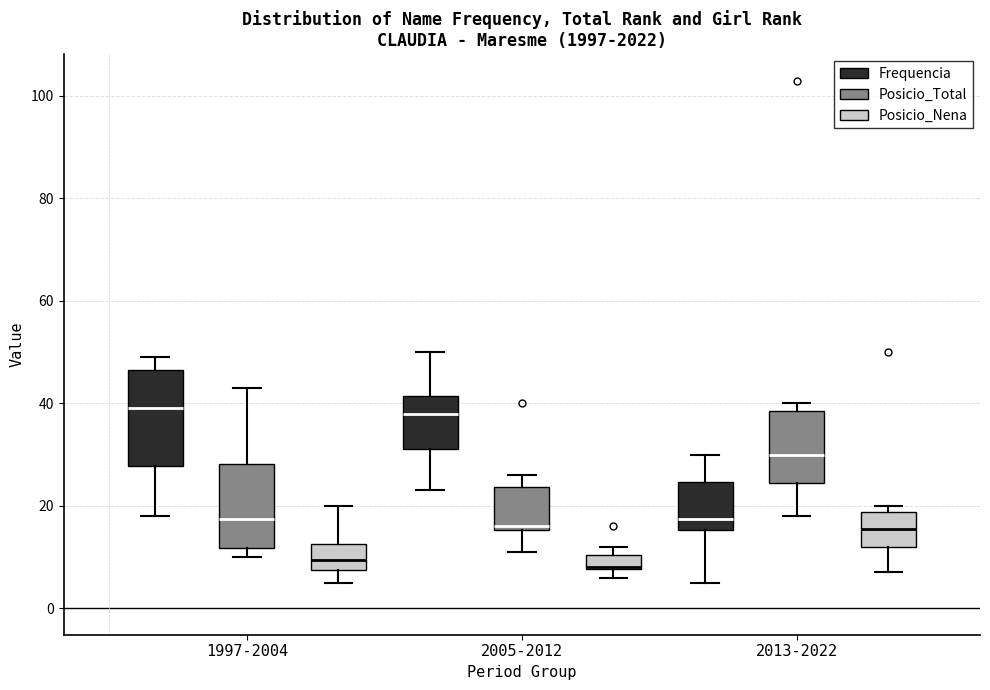

Comparing the boxes themselves (not the whiskers), which one is the tallest?

1997-2004 (Frequencia)